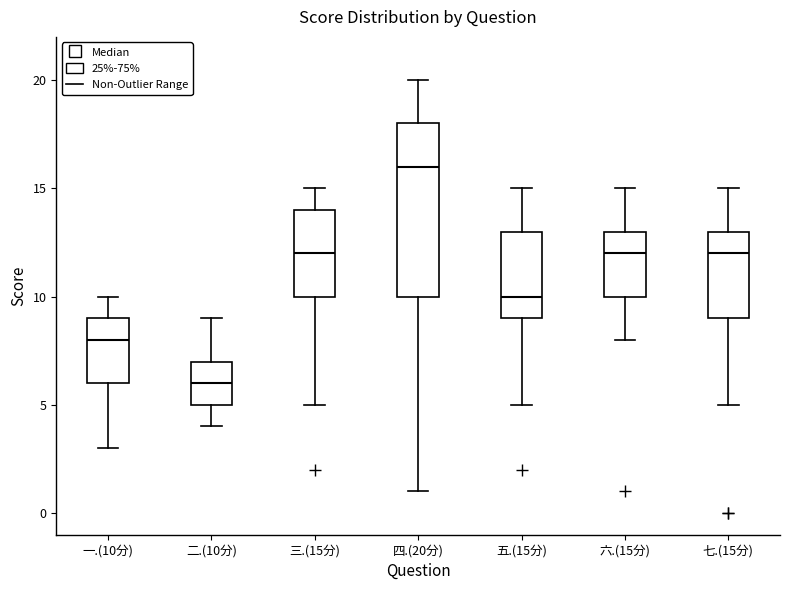

Where does the lower whisker of the box for 七.(15分) end on the y-axis? The values are not printed on the chart, so give them approximately, as read against the axis.

5